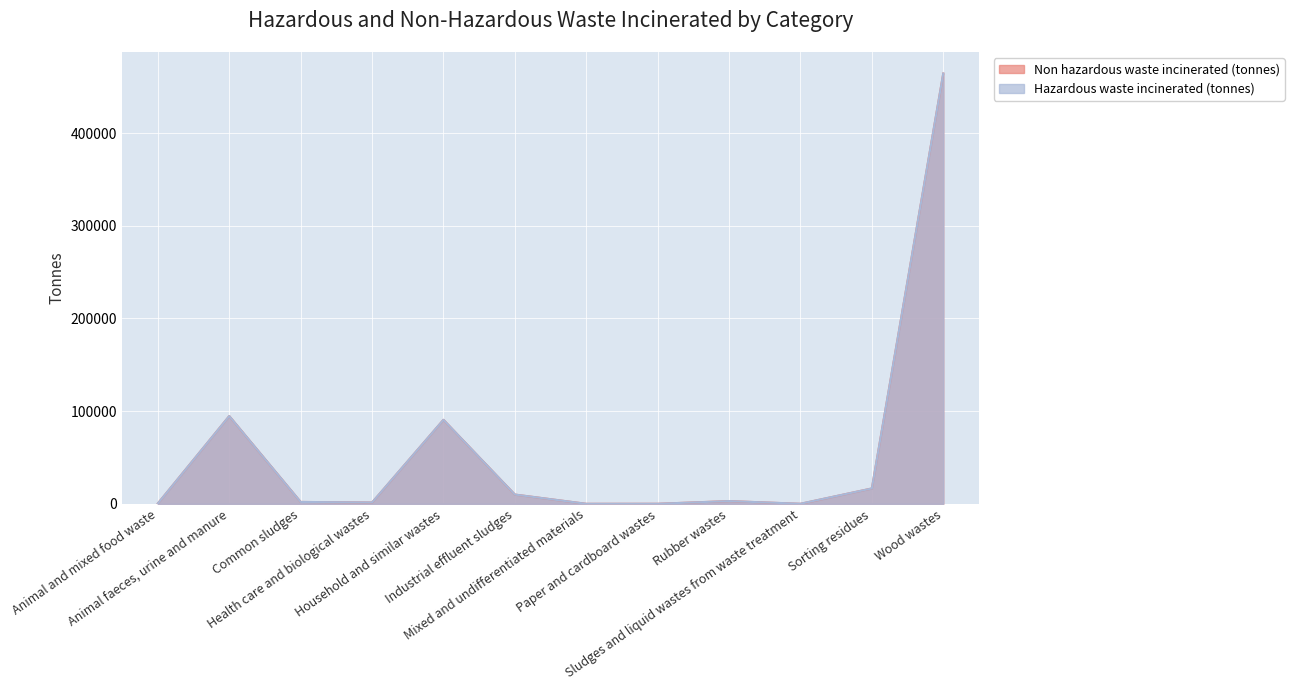

What is the difference between the maximum and minimum values?

464310.9